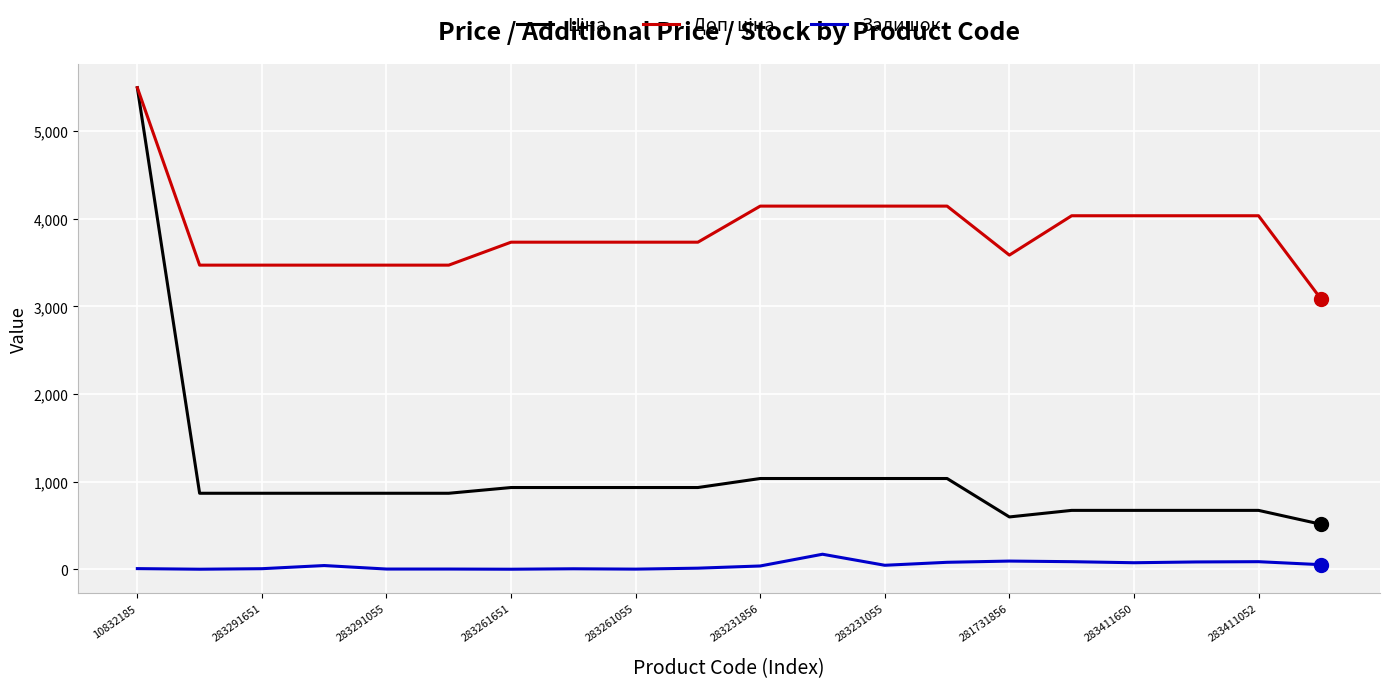

What is the maximum value shown in the chart?

5497.3